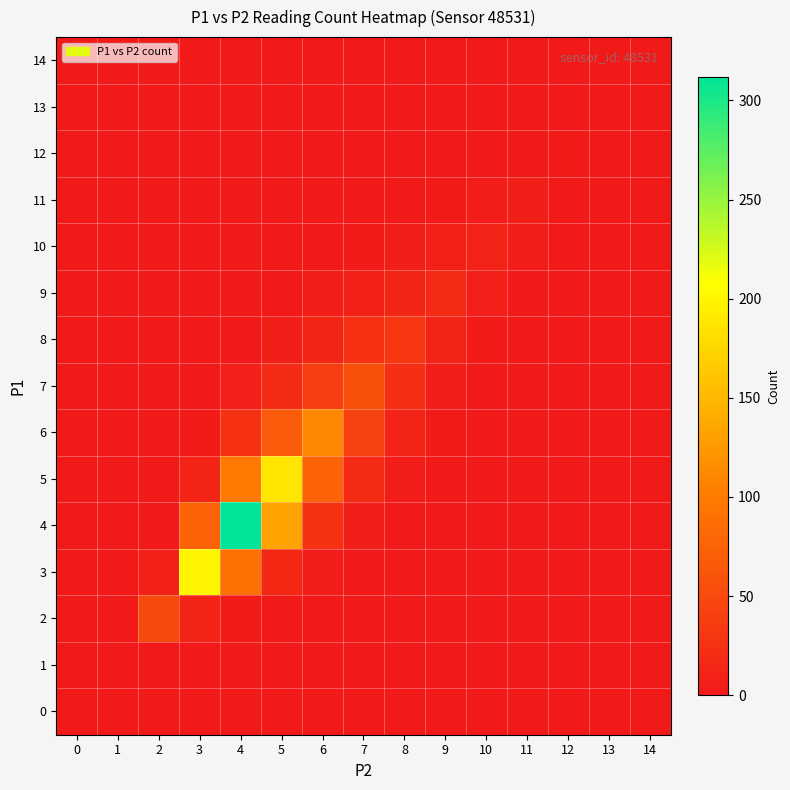

What is the difference between the highest and lowest values at 11?

5